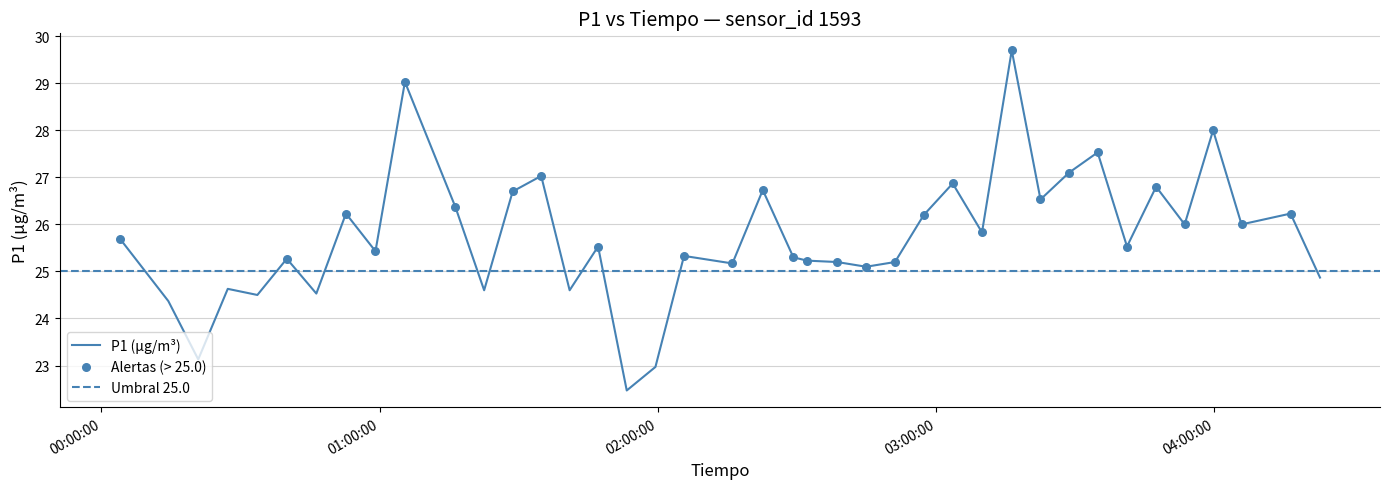

What is the highest value of the P1 (µg/m³) series?

29.7